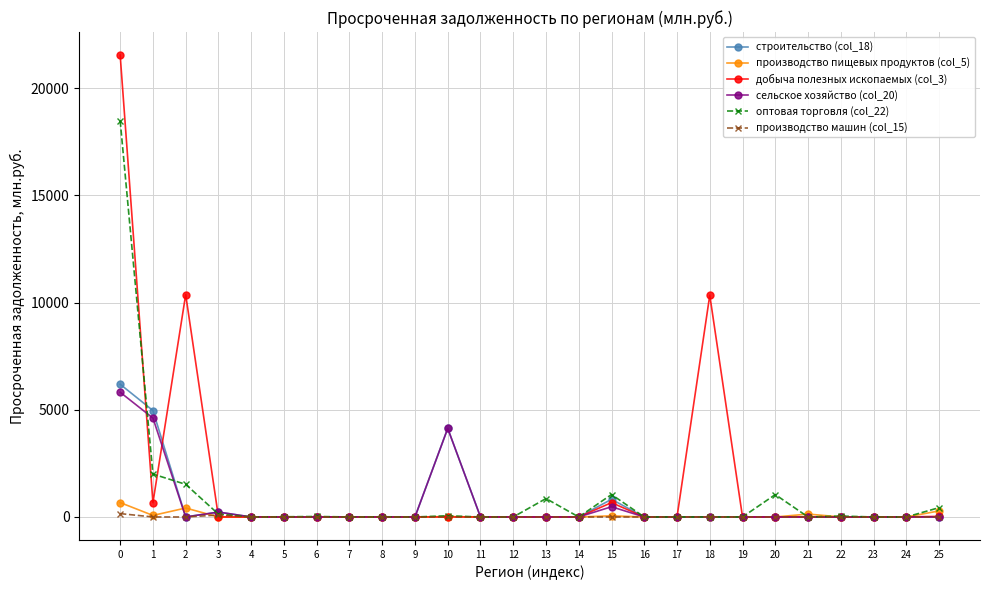

The value of сельское хозяйство (col_20) at 8 is 2228. True or false?

False